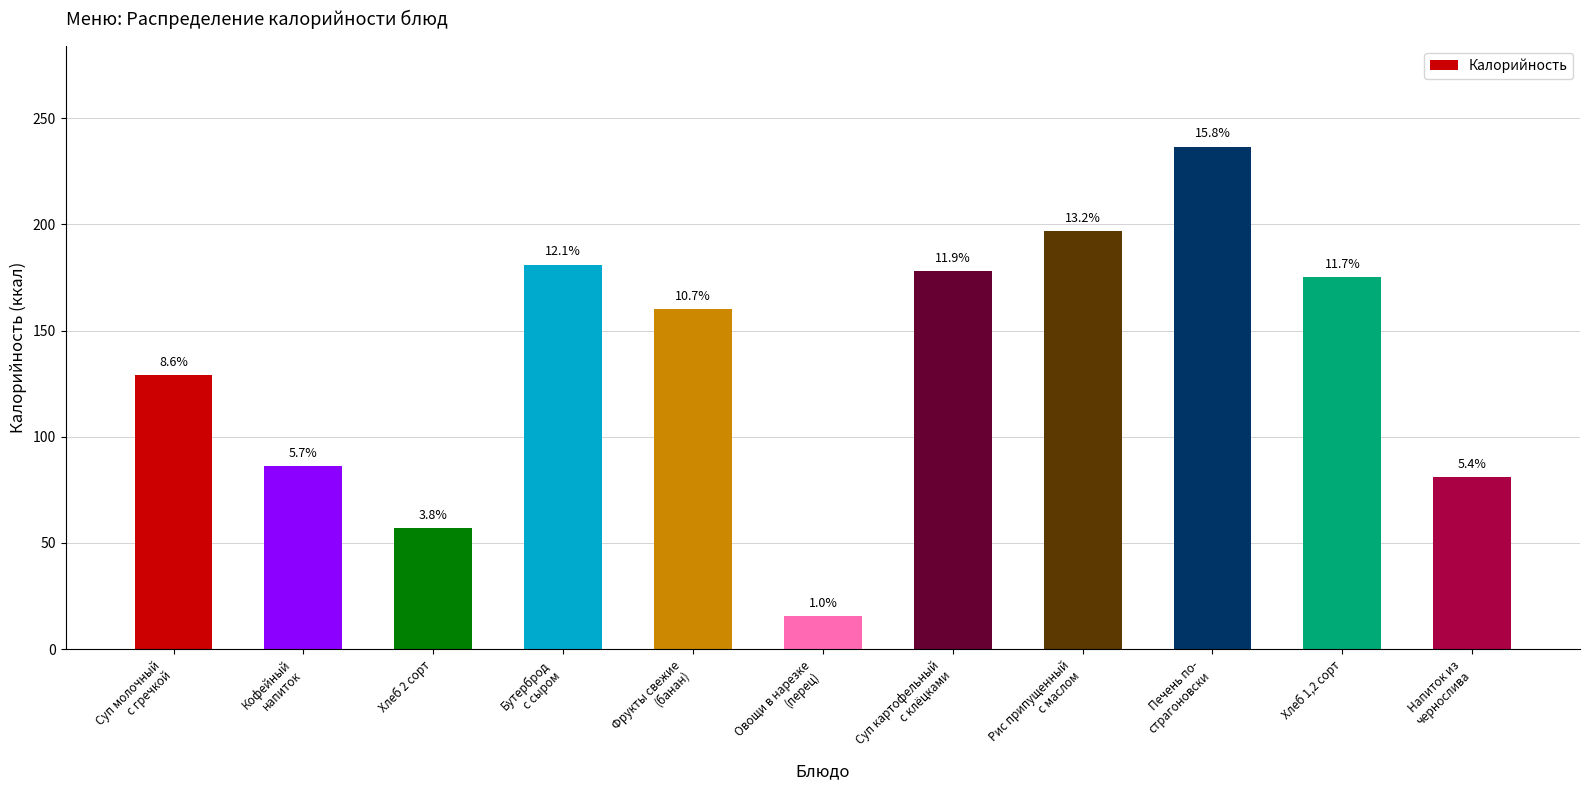

Read the value at Суп картофельный
с клёцками.

178.0